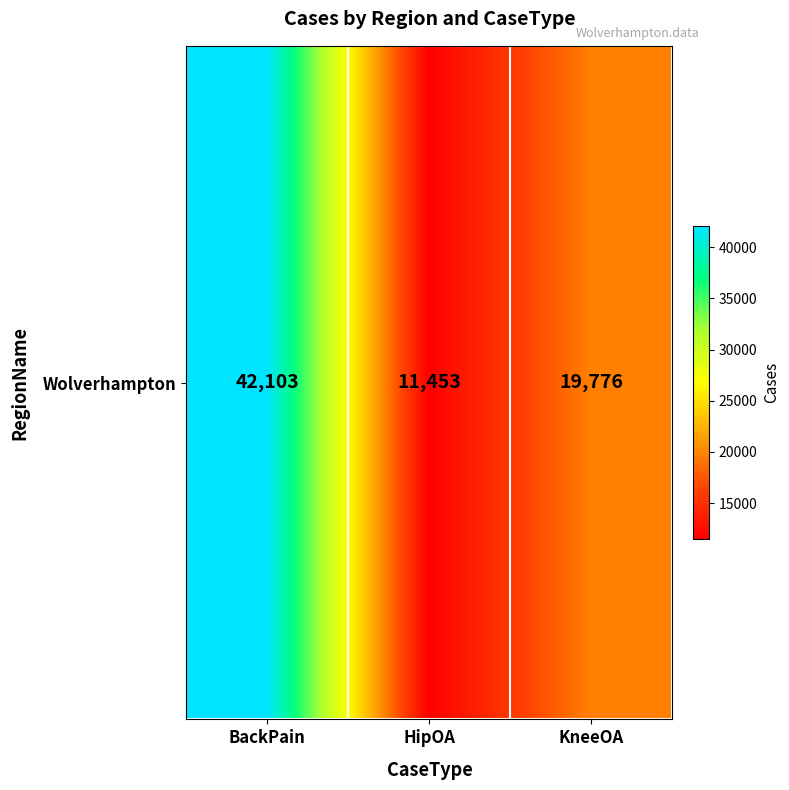

Which has a higher value, KneeOA or HipOA?

KneeOA